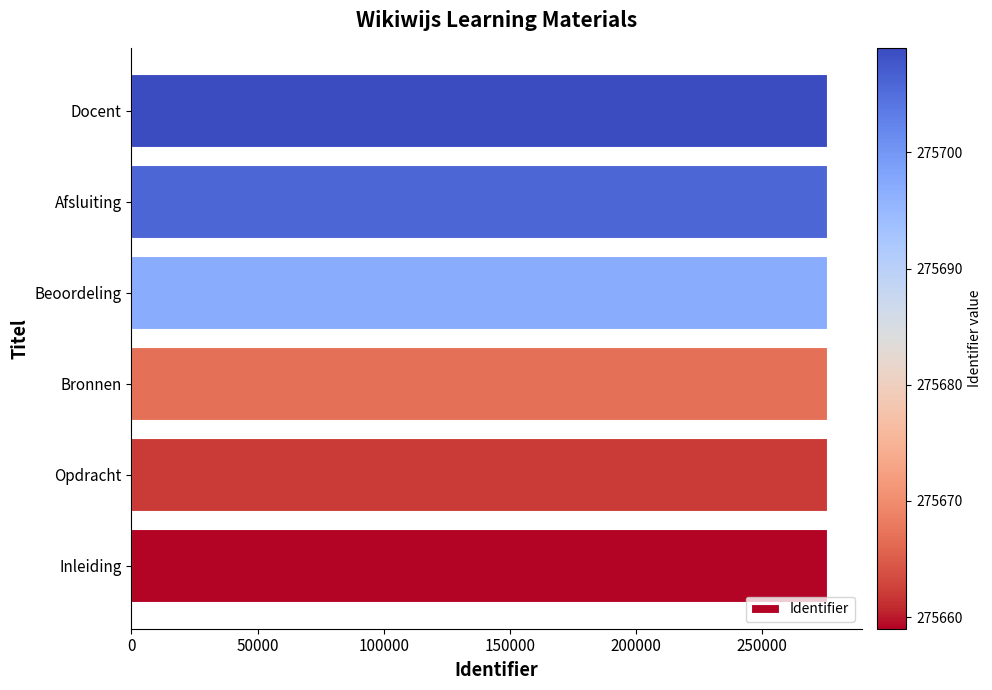

What is the ratio of the value at Afsluiting to the value at Docent?

1.0